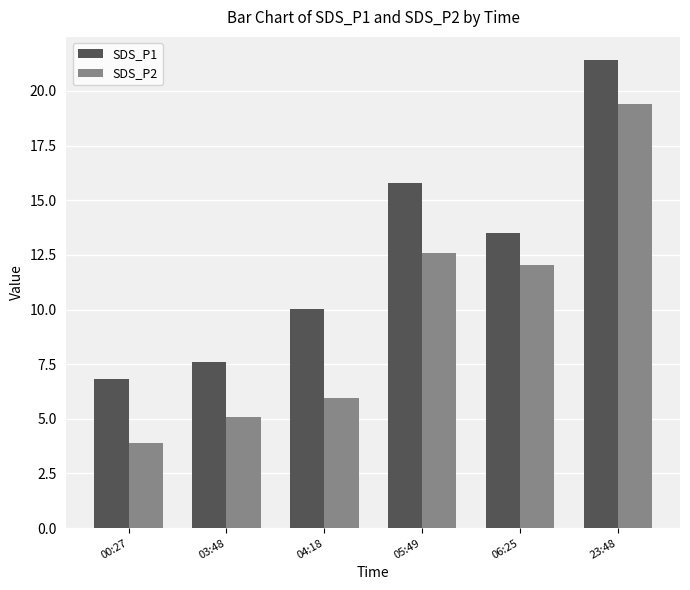

Reading left to right, extract all data points from this chart.

SDS_P1: 6.8	7.6	10.0	15.8	13.5	21.4
SDS_P2: 3.9	5.1	6.0	12.6	12.1	19.4